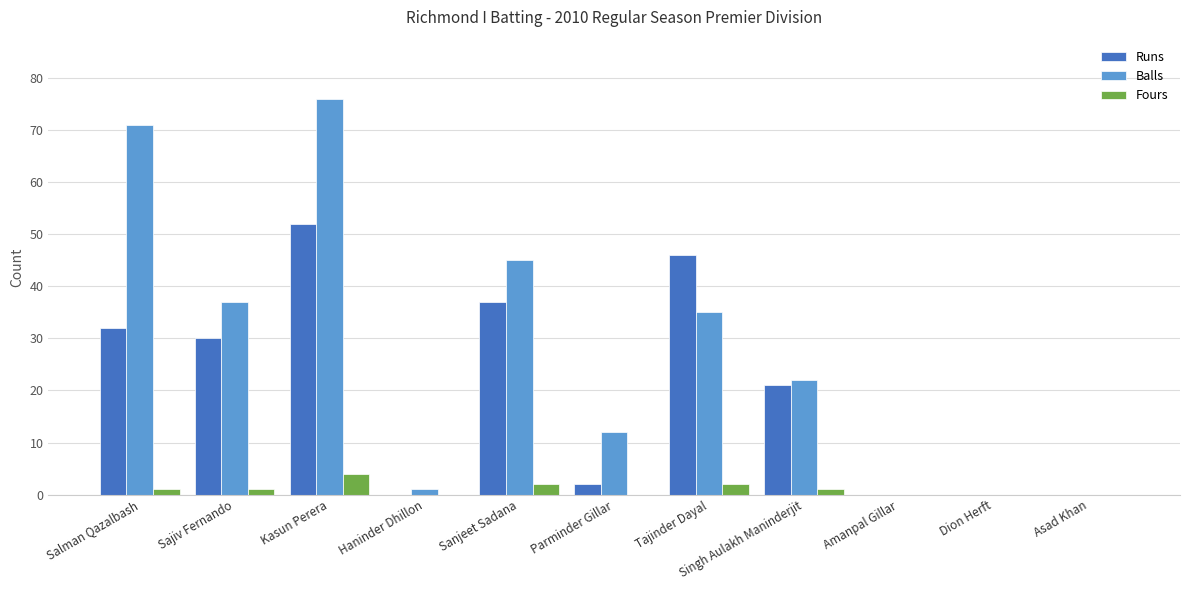

What value does the Fours series have at Singh Aulakh Maninderjit?

1